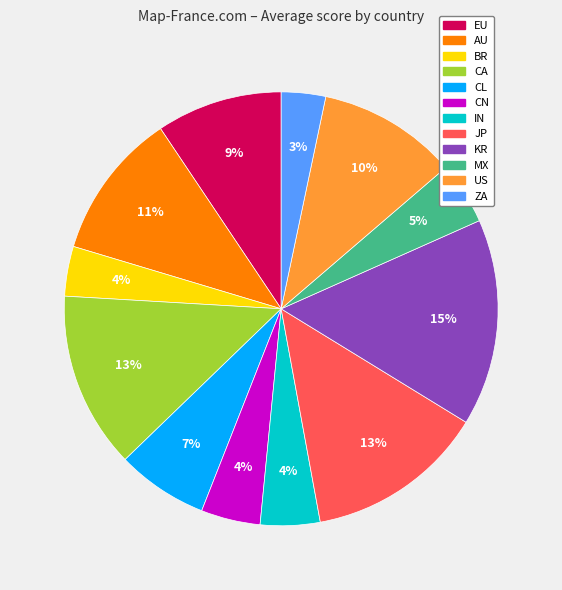

Is the sum of BR and AU greater than half?

No